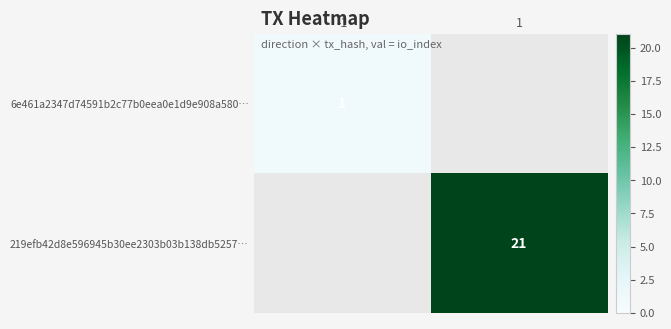

Is the value of 6e461a2347d74591b2c77b0eea0e1d9e908a580… at -1 greater than the value of 219efb42d8e596945b30ee2303b03b138db5257… at 1?

No